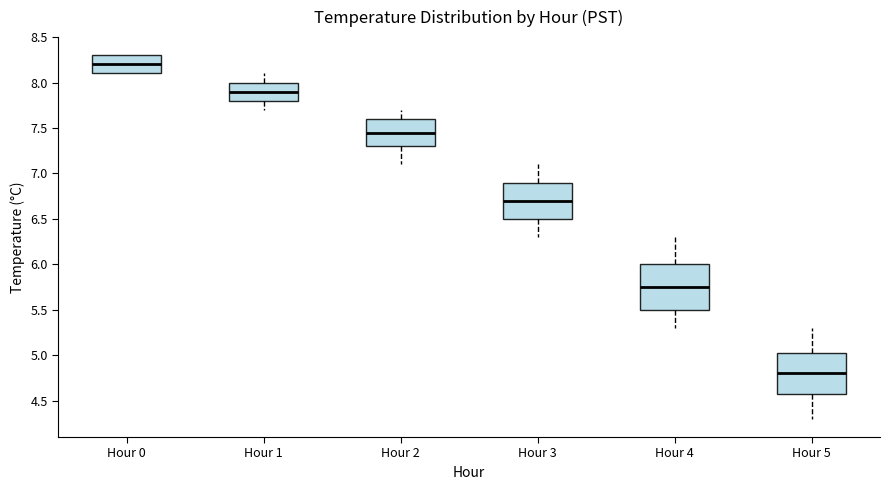

Where does the median line of the box for Hour 3 sit on the y-axis? The values are not printed on the chart, so give them approximately, as read against the axis.

6.70